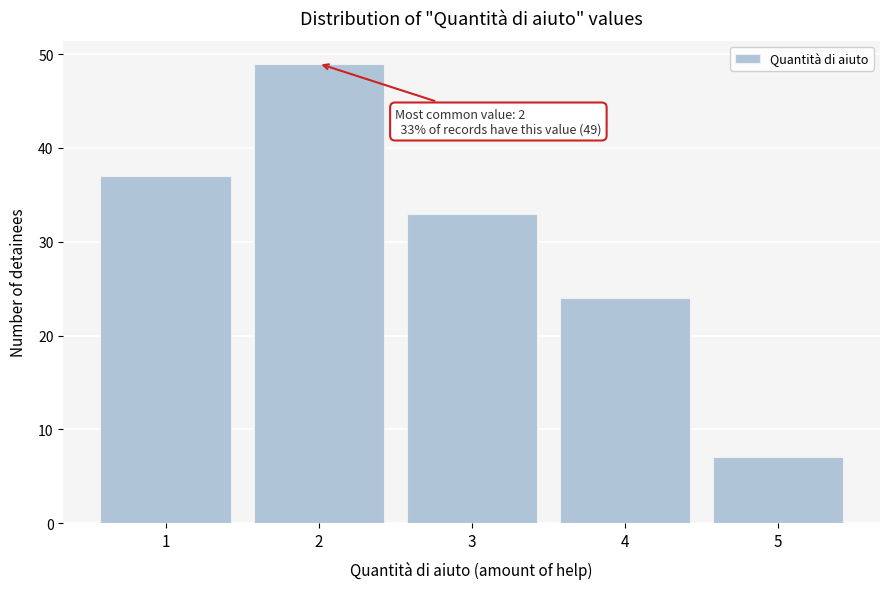

Reading left to right, list all the values displayed in this chart.

1=37	2=49	3=33	4=24	5=7